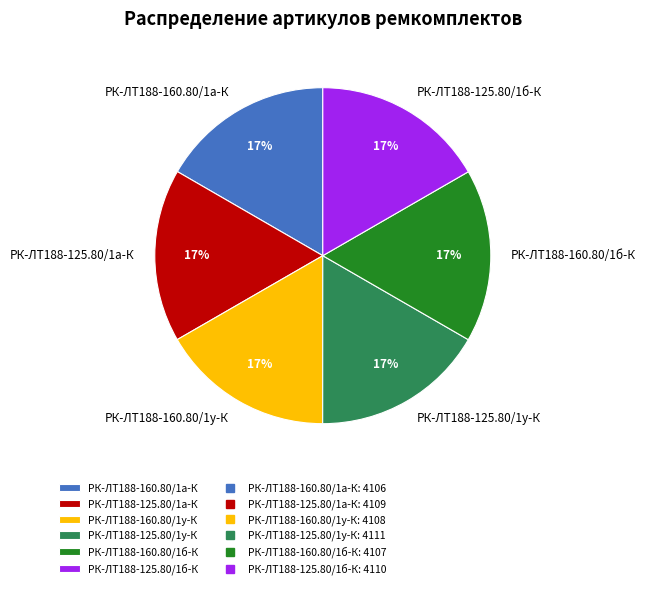

To the nearest percent, what percentage of the pie is РК-ЛТ188-125.80/1б-К?

17%